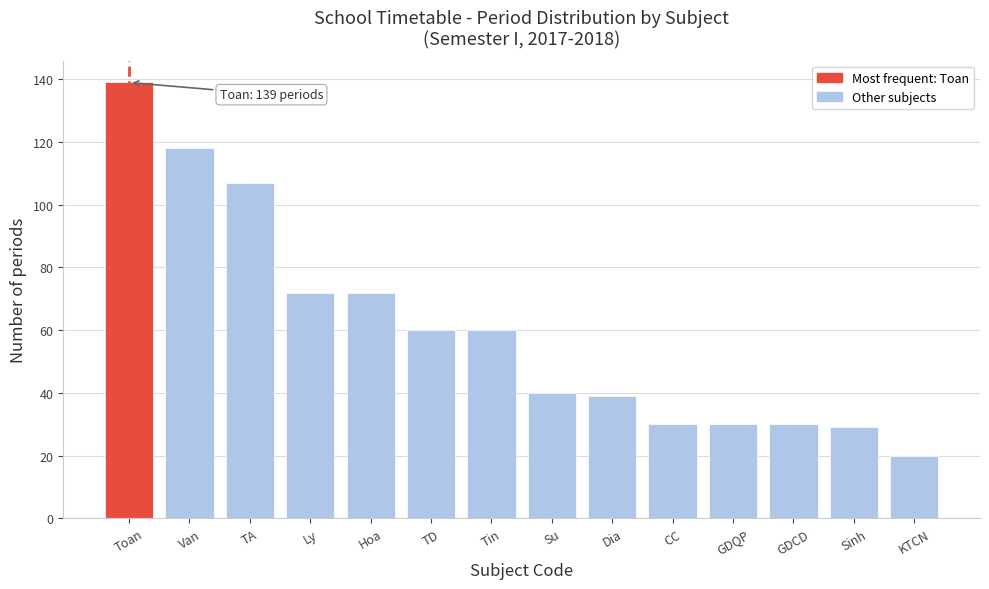

Reading left to right, transcribe all the data shown in this chart.

139	118	107	72	72	60	60	40	39	30	30	30	29	20